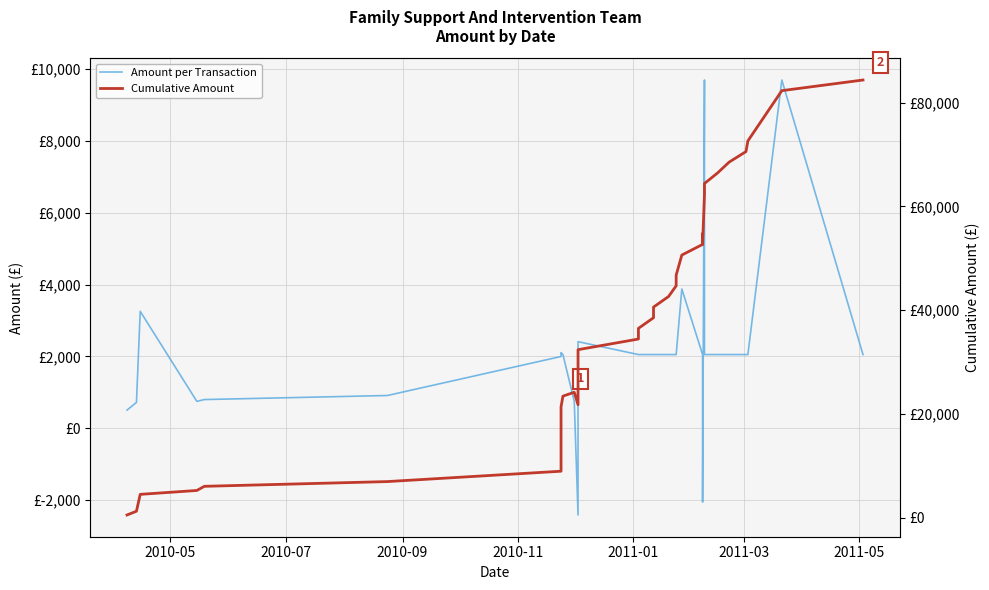

Is the value of Amount per Transaction at 33 greater than the value of Cumulative Amount at 10?

No